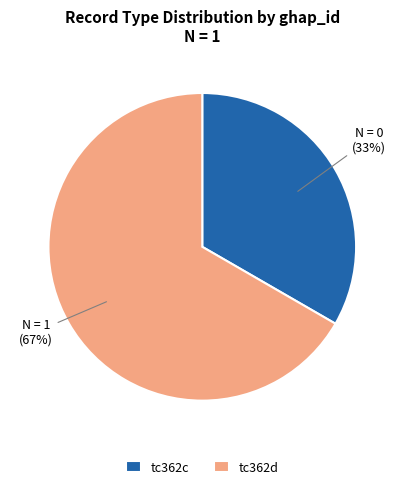

Do tc362d and tc362c together represent more than half of the pie?

Yes